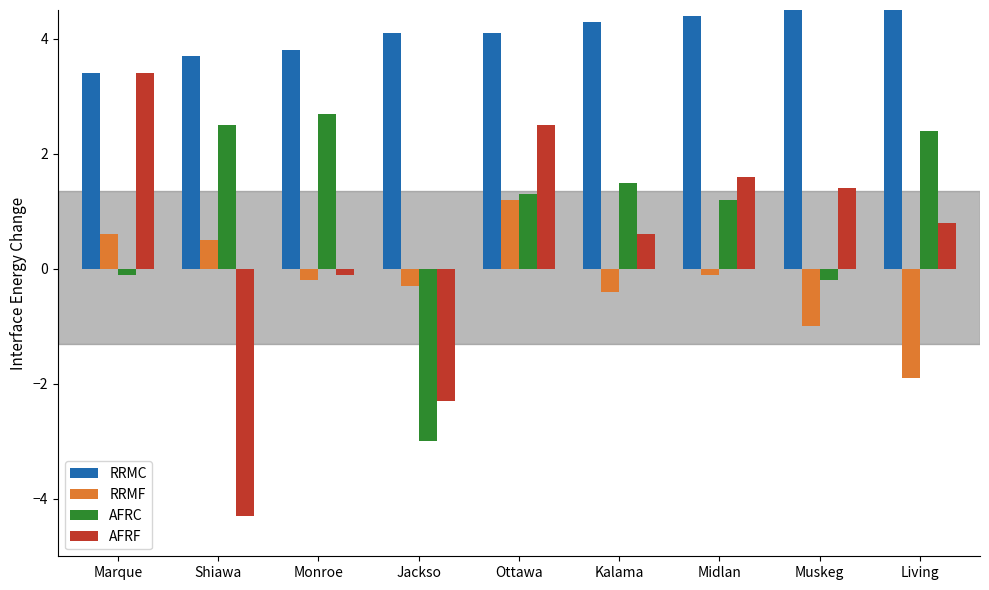

Does the chart contain any negative values?

Yes